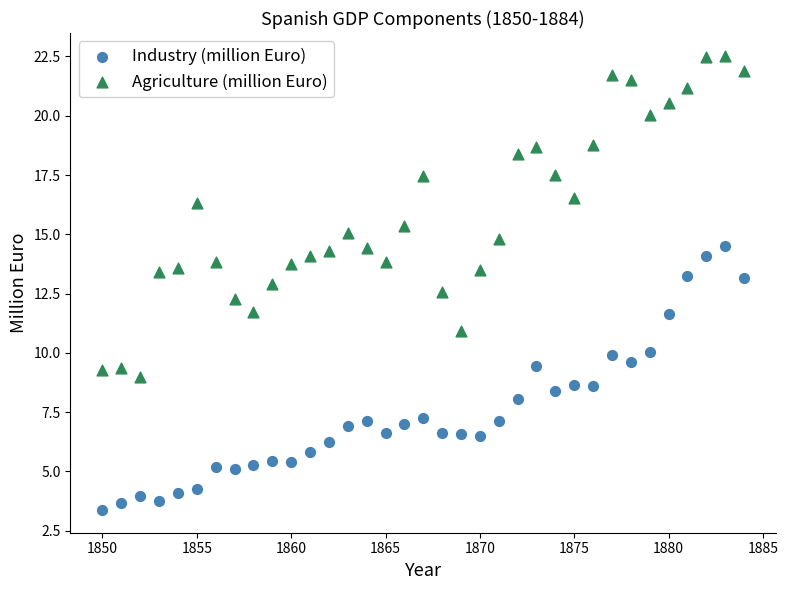

Across all data points, what is the range of Y values (max minus min)?

19.2